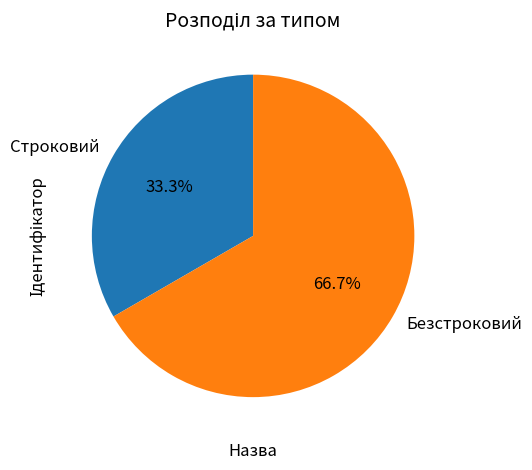

Which slice is the smallest?

Строковий